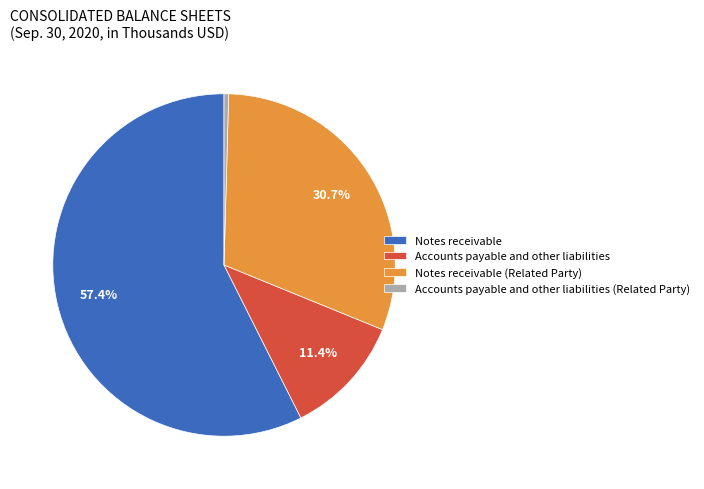

Between Accounts payable and other liabilities (Related Party) and Notes receivable (Related Party), which is larger?

Notes receivable (Related Party)